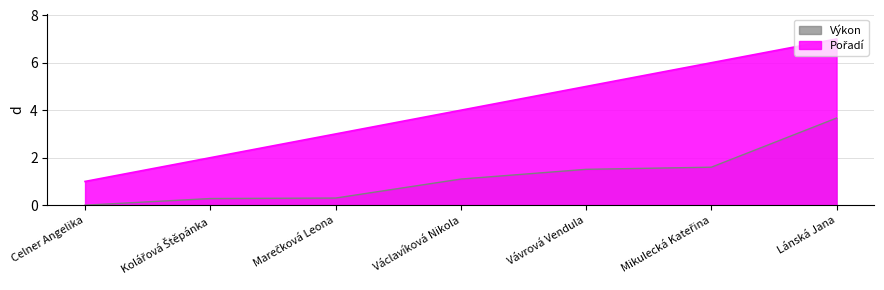

What is the sum of all Výkon values?

8.5